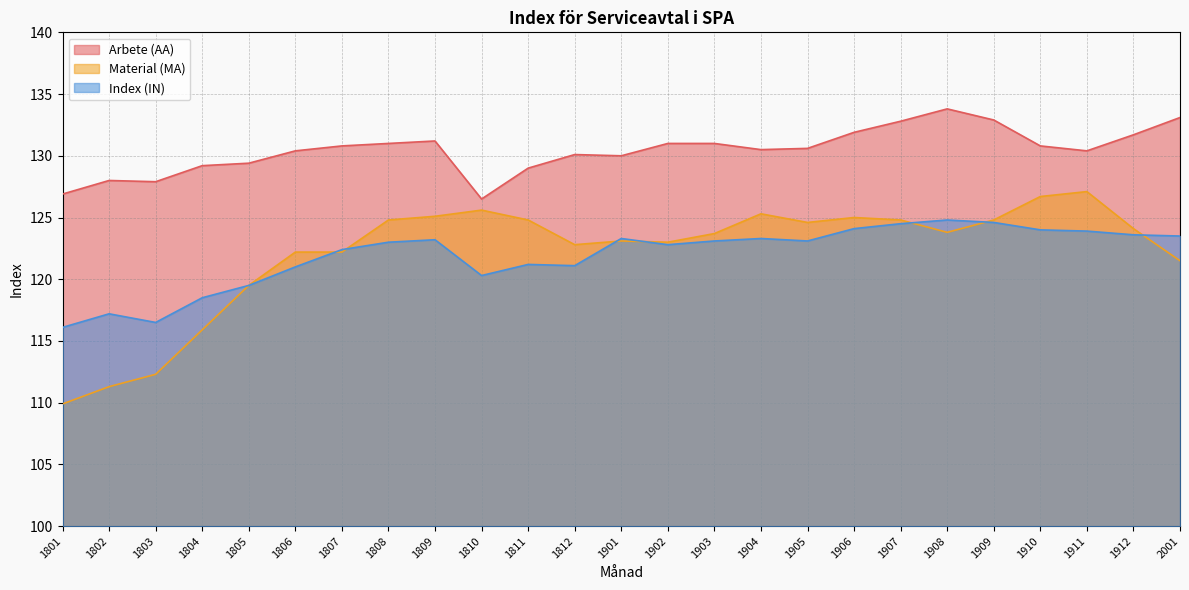

What is the difference between the highest and lowest values at 2001?

11.6